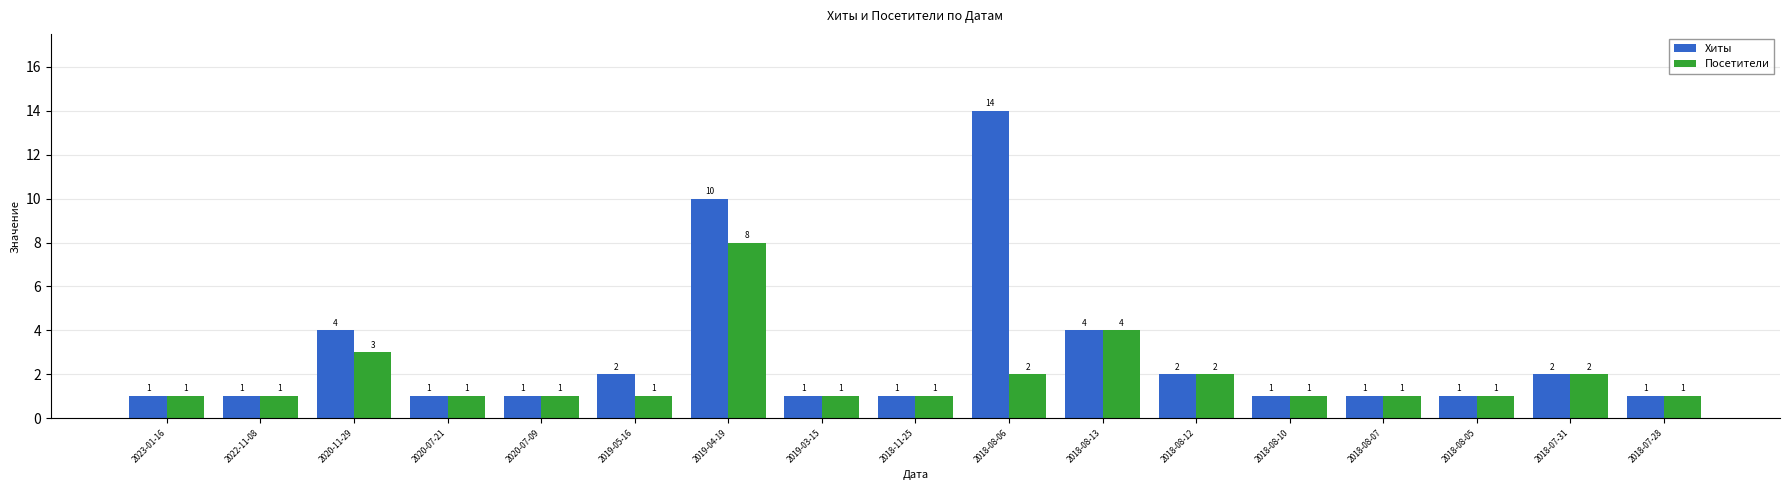

Reading right to left, transcribe all the data shown in this chart.

Хиты: 1	2	1	1	1	2	4	14	1	1	10	2	1	1	4	1	1
Посетители: 1	2	1	1	1	2	4	2	1	1	8	1	1	1	3	1	1